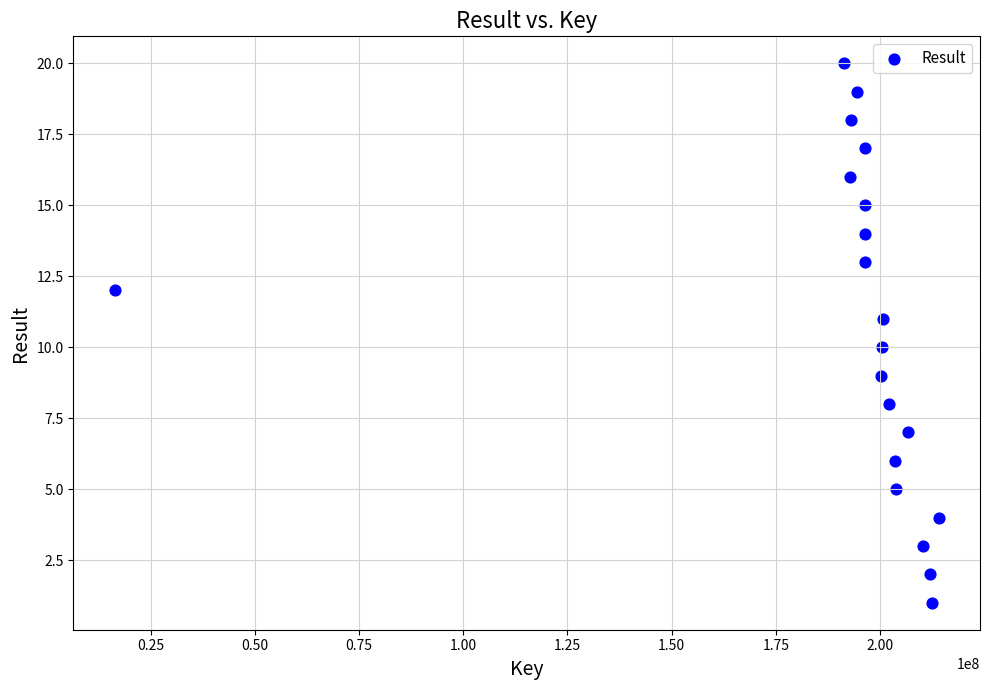

What is the range of Y values (max minus min)?

19